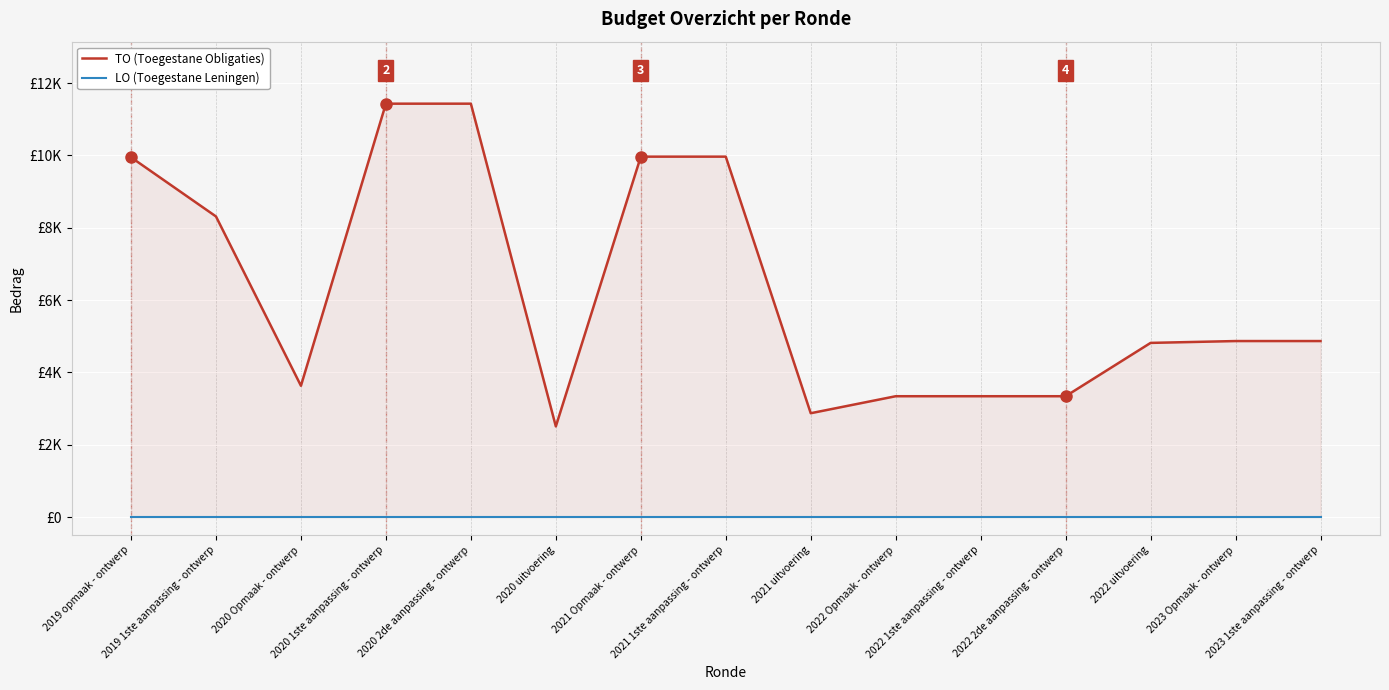

Is it true that LO (Toegestane Leningen) equals 0 at 2019 opmaak - ontwerp?

True